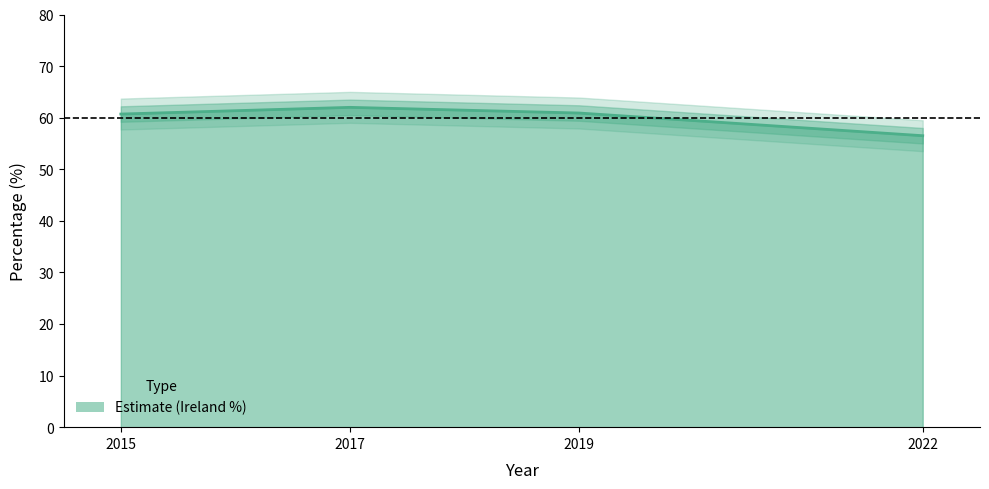

Does the chart have visible grid lines?

No